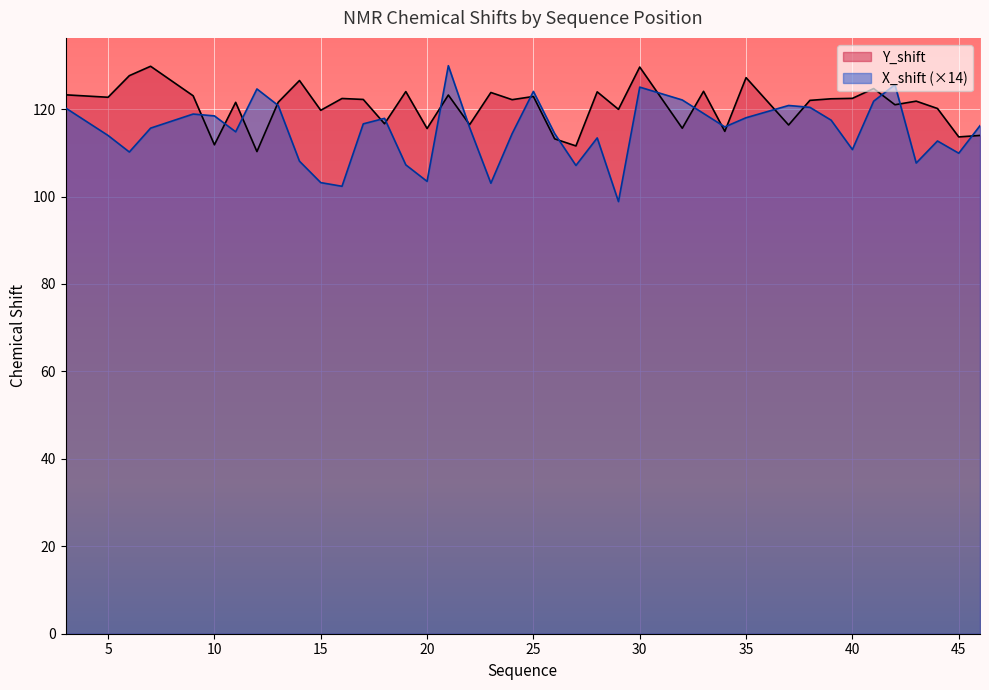

Which series has the largest total across all categories?

Y_shift